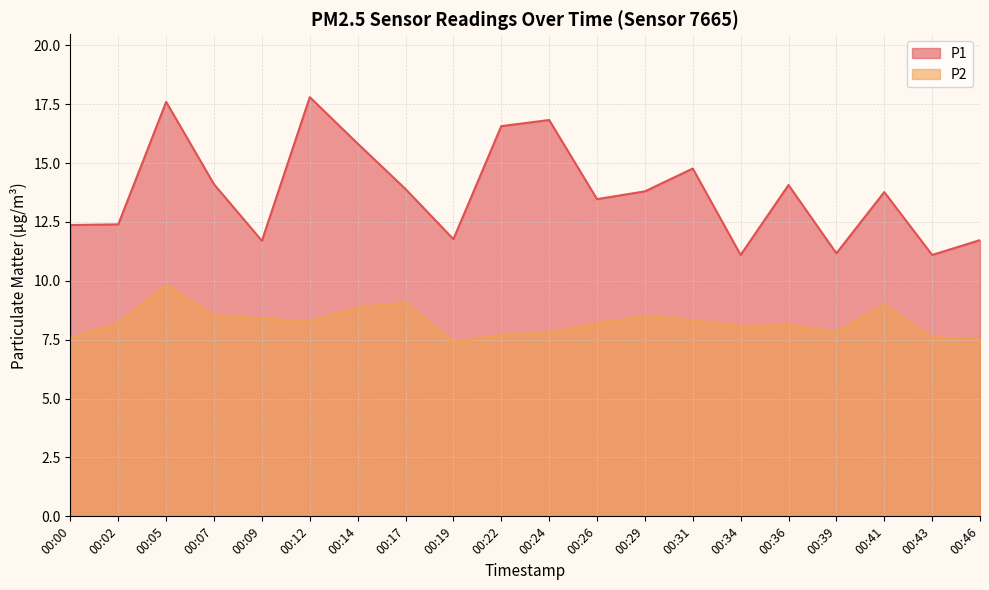

True or false: P2 and P1 cross at least once.

False